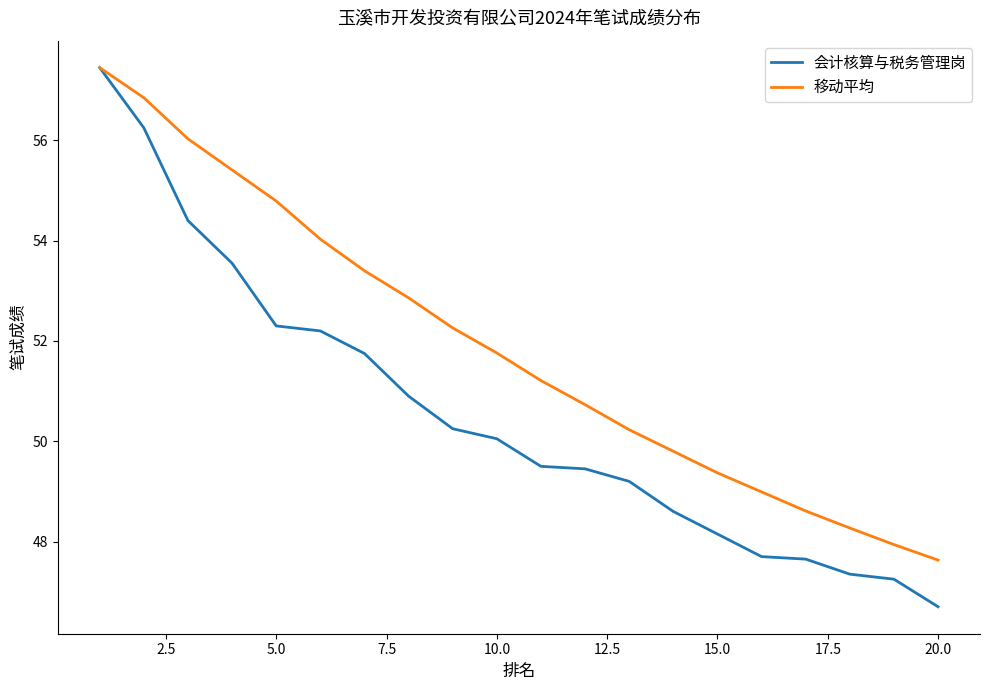

Which series has the largest total across all categories?

移动平均